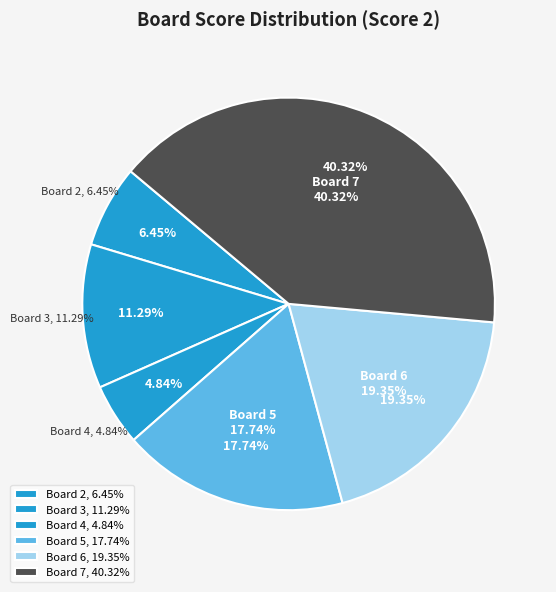

What is the change in value from Board 3 to Board 5?

+4